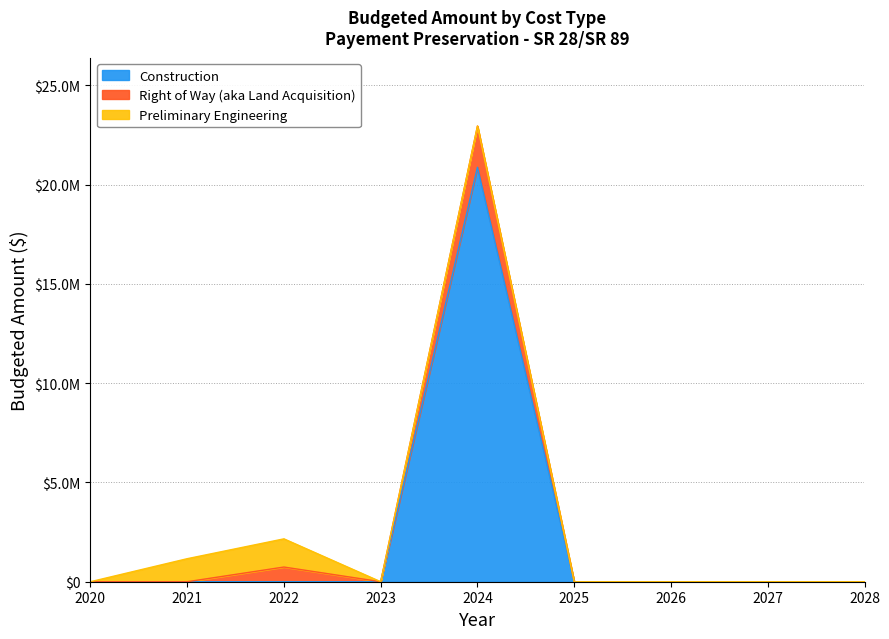

Reading right to left, list all the values displayed in this chart.

Construction: 2028=0	2027=0	2026=0	2025=0	2024=20880000	2023=0	2022=0	2021=0	2020=0
Right of Way (aka Land Acquisition): 2028=0	2027=0	2026=0	2025=0	2024=2077000	2023=0	2022=740000	2021=0	2020=0
Preliminary Engineering: 2028=0	2027=0	2026=0	2025=0	2024=0	2023=0	2022=1420000	2021=1160000	2020=0